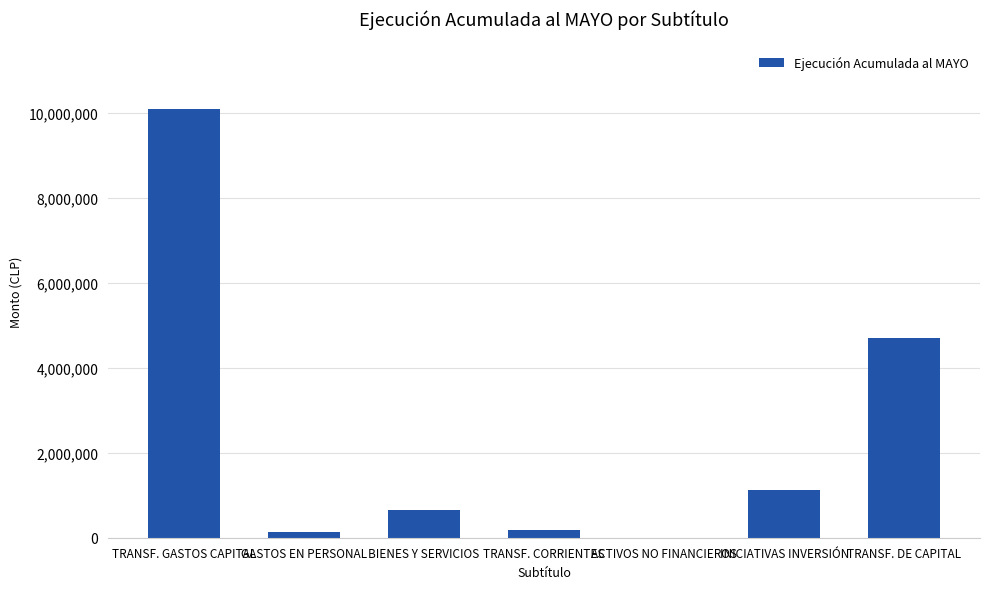

Reading left to right, what are all the values shown in this chart?

10102844	132248	641605	180000	0	1127351	4705521